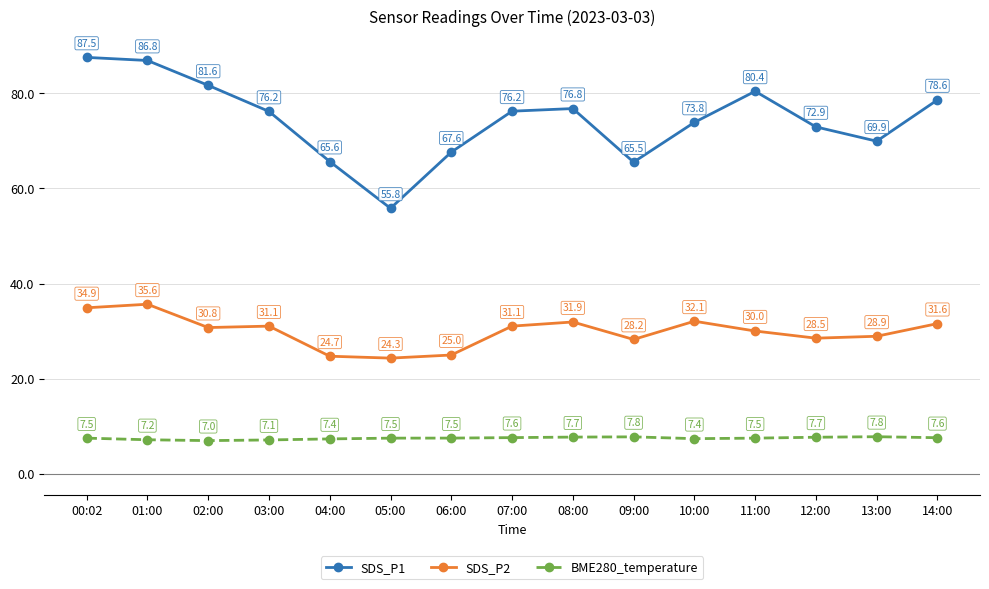

What is the difference between the highest and lowest values at 07:00?

68.6